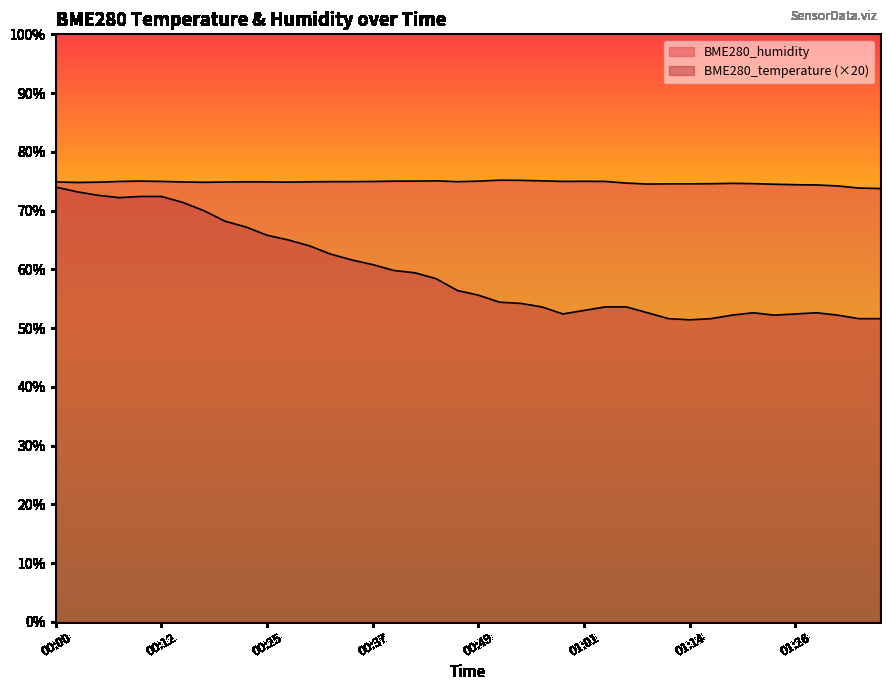

What is the sum of the BME280_temperature values at 00:07 and 01:14?

123.6